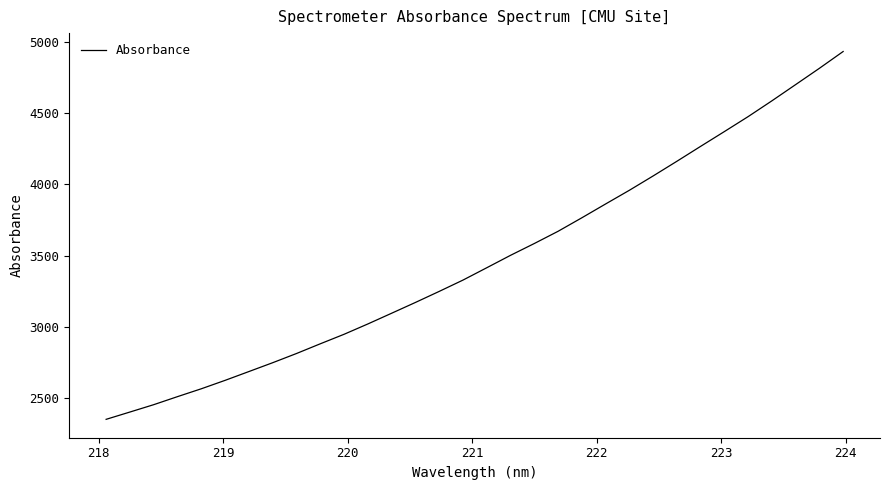

Count the number of data series in this chart.

1